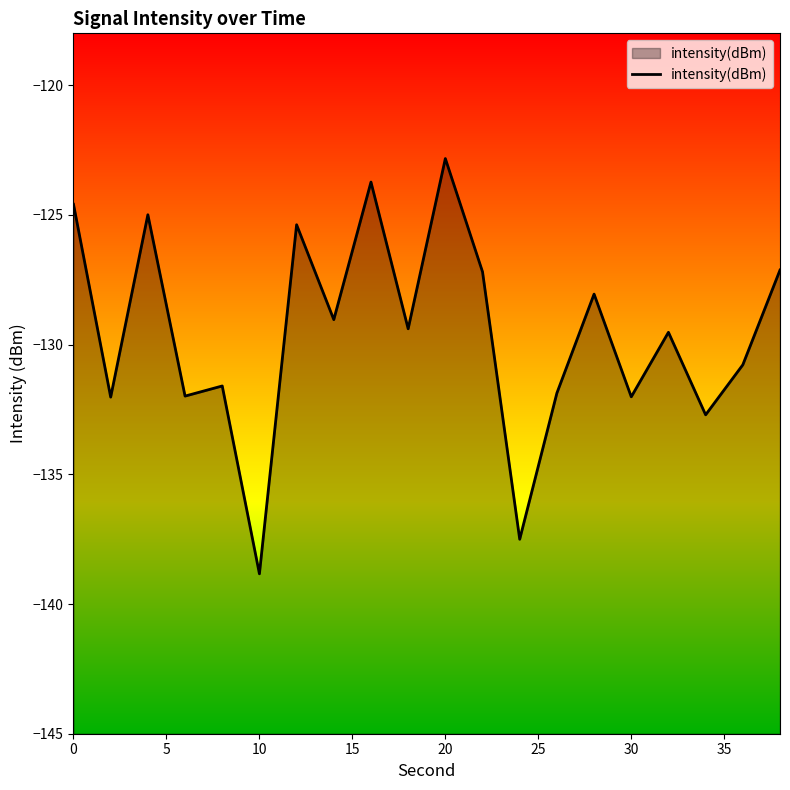

Does the chart have visible grid lines?

No